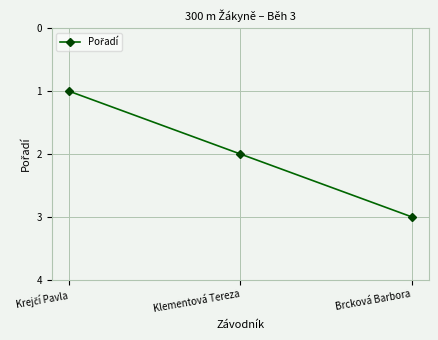

How many data points are less than 2?

1